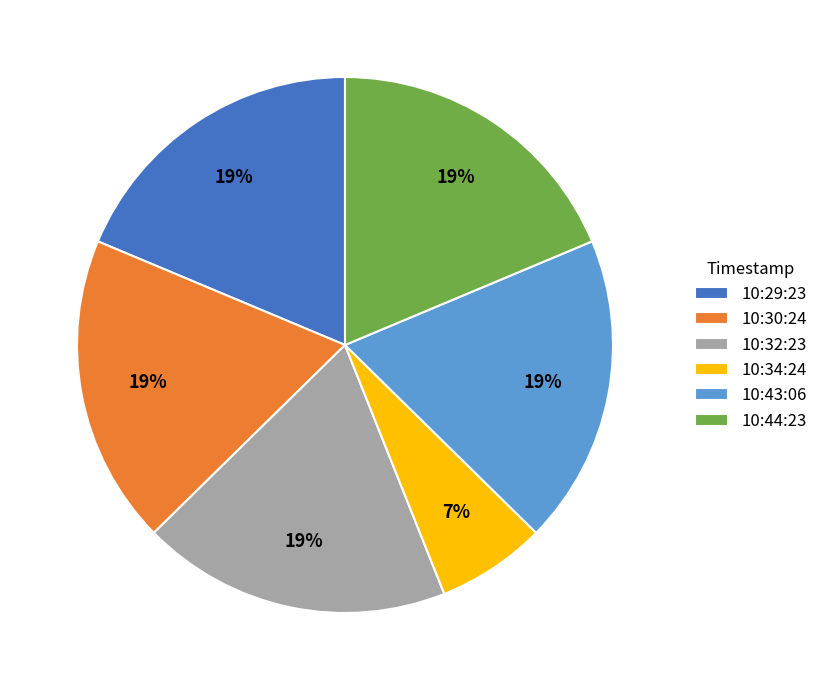

To the nearest percent, what percentage of the pie is 10:43:06?

19%